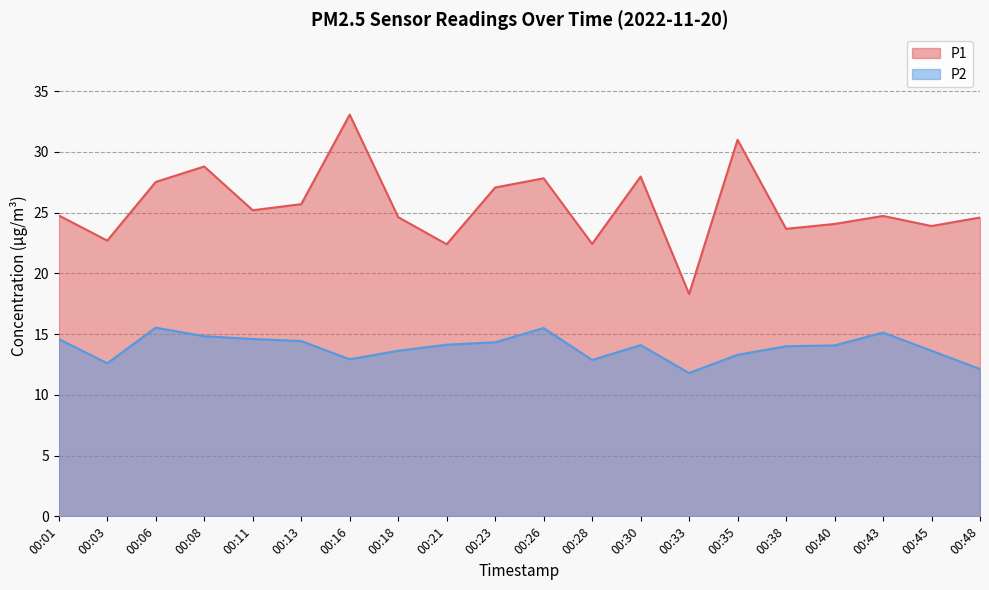

What is the difference between the second highest and second lowest values in the P2 series?

3.4